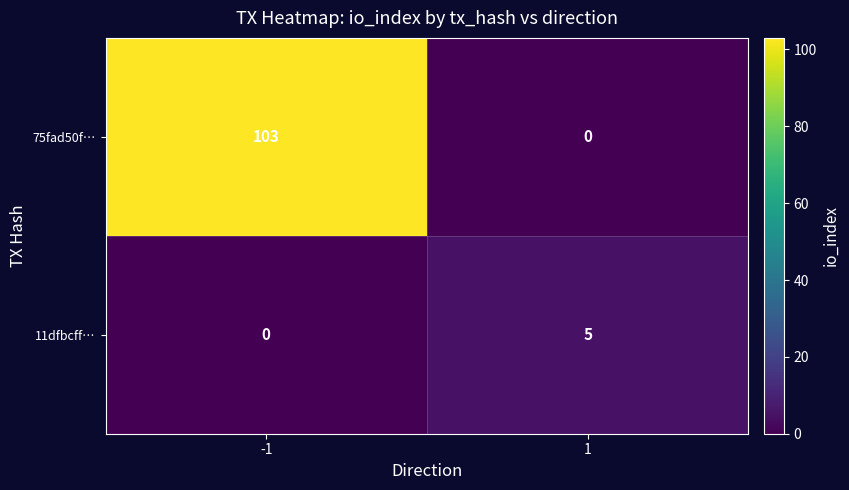

List the series in order of their overall mean, highest first.

75fad50f…, 11dfbcff…